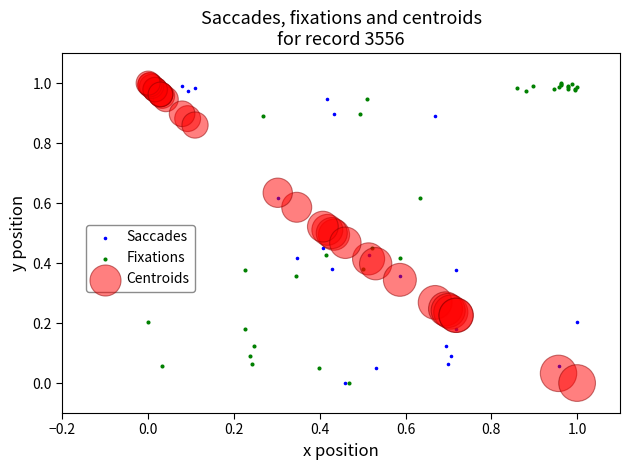

What are all the series names shown in the legend?

Saccades, Fixations, Centroids